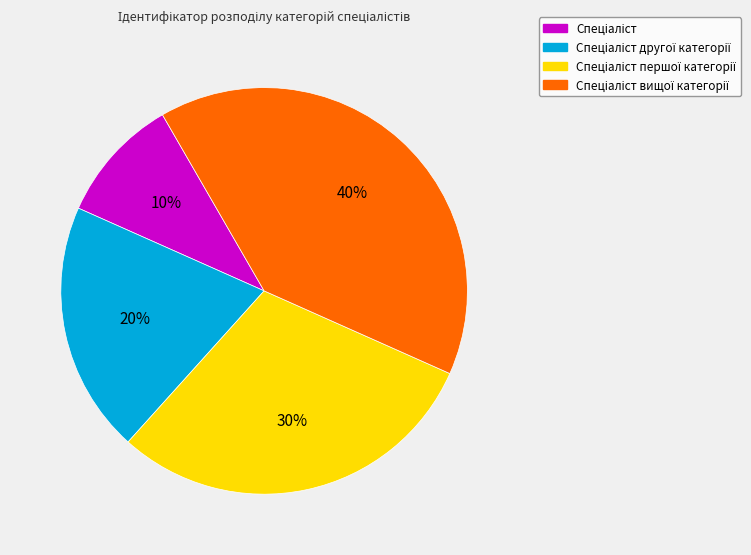

Is there any slice that represents more than half of the pie?

No